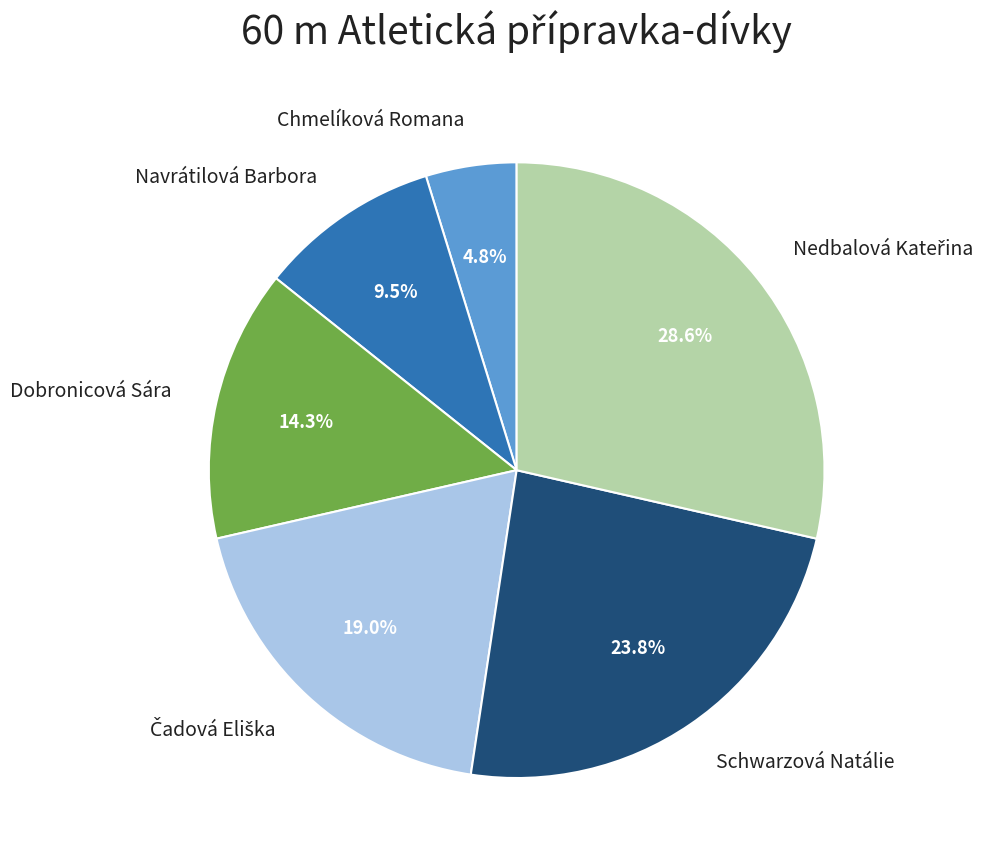

To the nearest percent, what is the average slice percentage?

17%